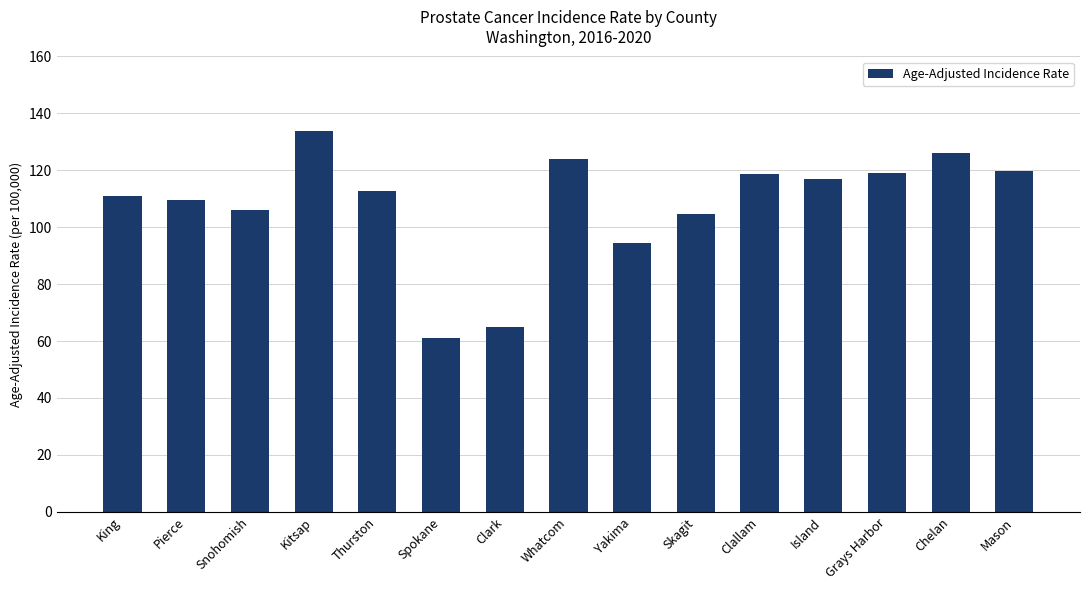

What is the change in value from Clark to Grays Harbor?

+54.0